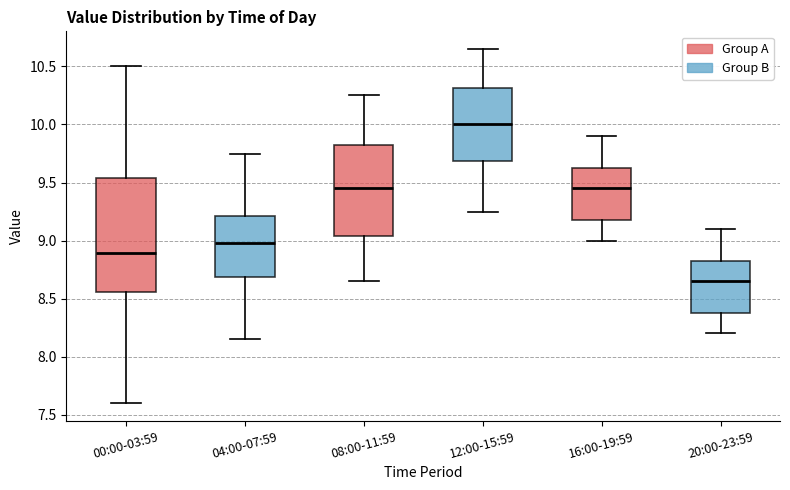

Where does the lower whisker of the box for 12:00-15:59 end on the y-axis? The values are not printed on the chart, so give them approximately, as read against the axis.

9.25